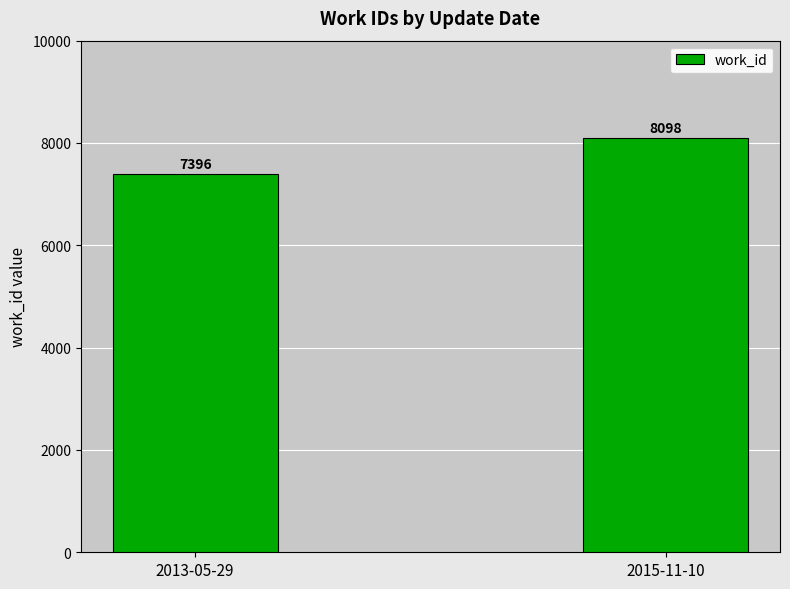

What is the greatest value displayed?

8098